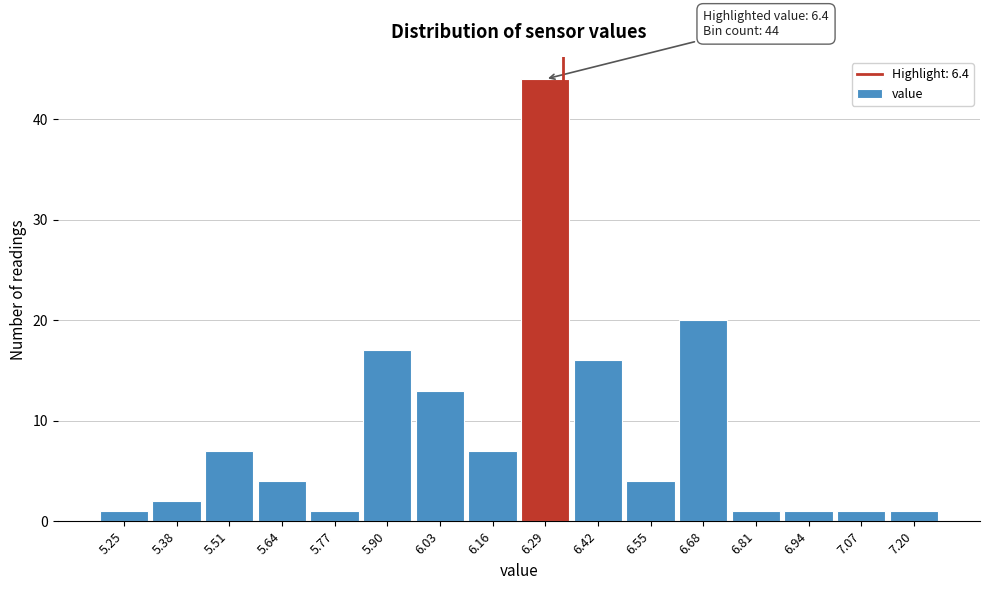

Reading left to right, list all the values displayed in this chart.

5.25=1	5.38=2	5.51=7	5.64=4	5.77=1	5.90=17	6.03=13	6.16=7	6.29=44	6.42=16	6.55=4	6.68=20	6.81=1	6.94=1	7.07=1	7.20=1